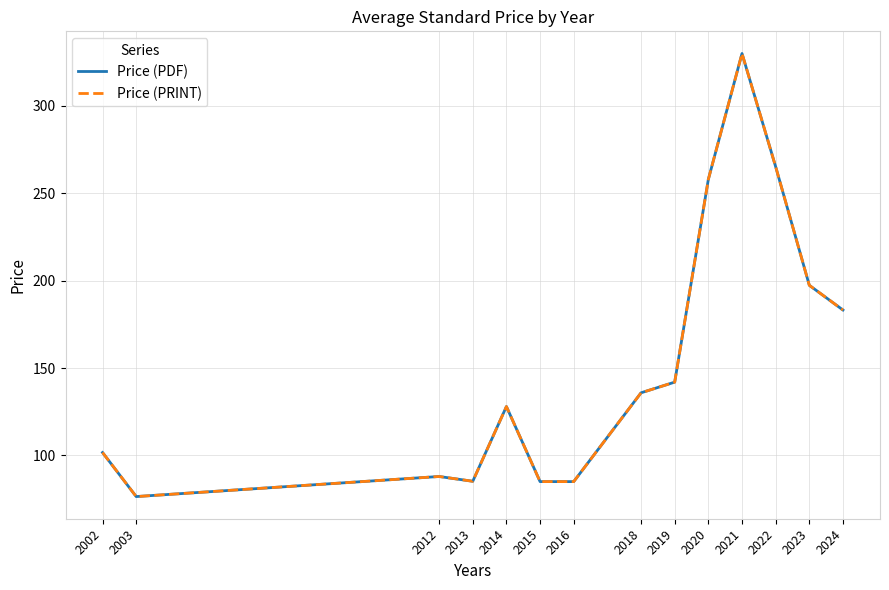

What is the sum of the Price (PDF) values at 2016 and 2023?

282.4